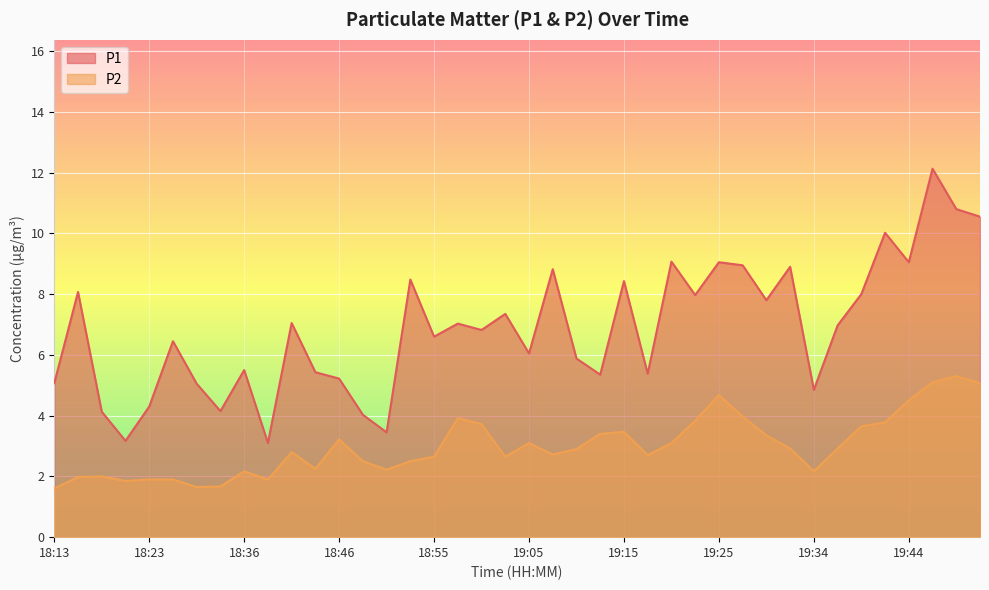

How many values in the P1 series are below 6?

16